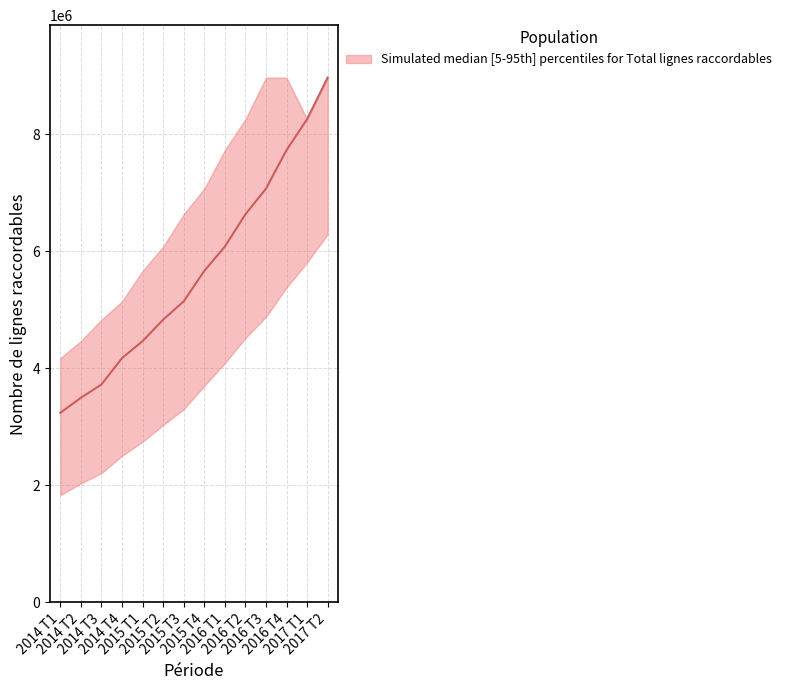

Reading right to left, list all the values displayed in this chart.

upper: 2017 T2=8964000	2017 T1=8254000	2016 T4=8964000	2016 T3=8964000	2016 T2=8254000	2016 T1=7726000	2015 T4=7067000	2015 T3=6629000	2015 T2=6077000	2015 T1=5662000	2014 T4=5142000	2014 T3=4829000	2014 T2=4463000	2014 T1=4173000
median: 2017 T2=8964000	2017 T1=8254000	2016 T4=7726000	2016 T3=7067000	2016 T2=6629000	2016 T1=6077000	2015 T4=5662000	2015 T3=5142000	2015 T2=4829000	2015 T1=4463000	2014 T4=4173000	2014 T3=3722000	2014 T2=3495000	2014 T1=3239000
lower: 2017 T2=6288000	2017 T1=5808000	2016 T4=5378000	2016 T3=4877000	2016 T2=4514000	2016 T1=4087000	2015 T4=3698000	2015 T3=3300000	2015 T2=3031000	2015 T1=2743000	2014 T4=2505000	2014 T3=2208000	2014 T2=2033000	2014 T1=1831000